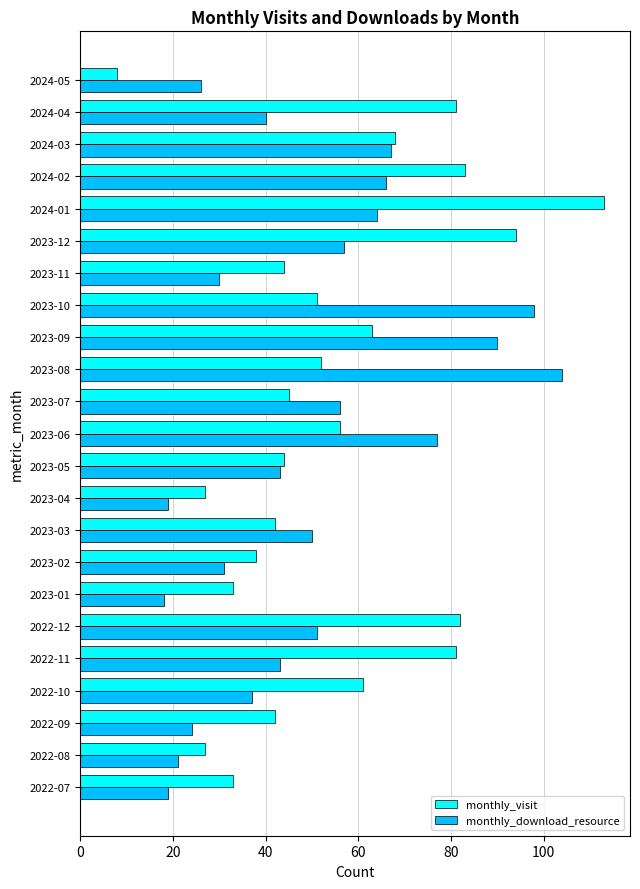

What is the highest value of the monthly_download_resource series?

104